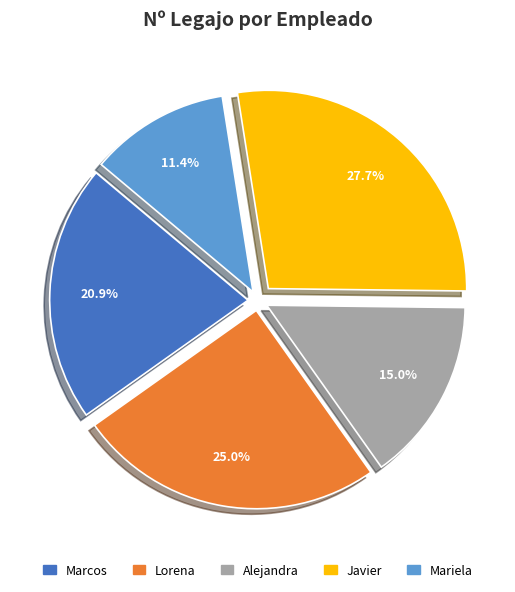

To the nearest percent, what is the difference between the Mariela and Javier slice percentages?

16%